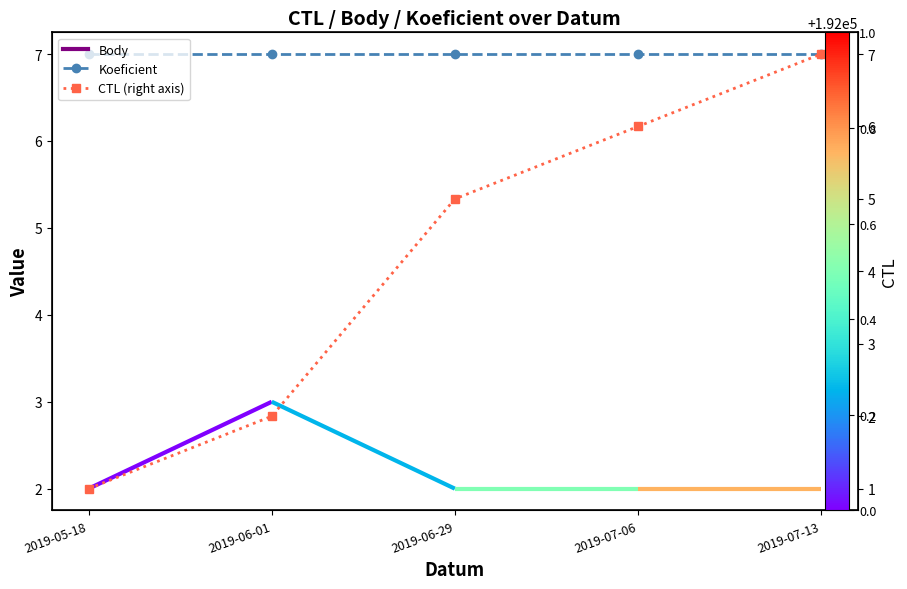

At which label does Koeficient reach its minimum?

2019-05-18